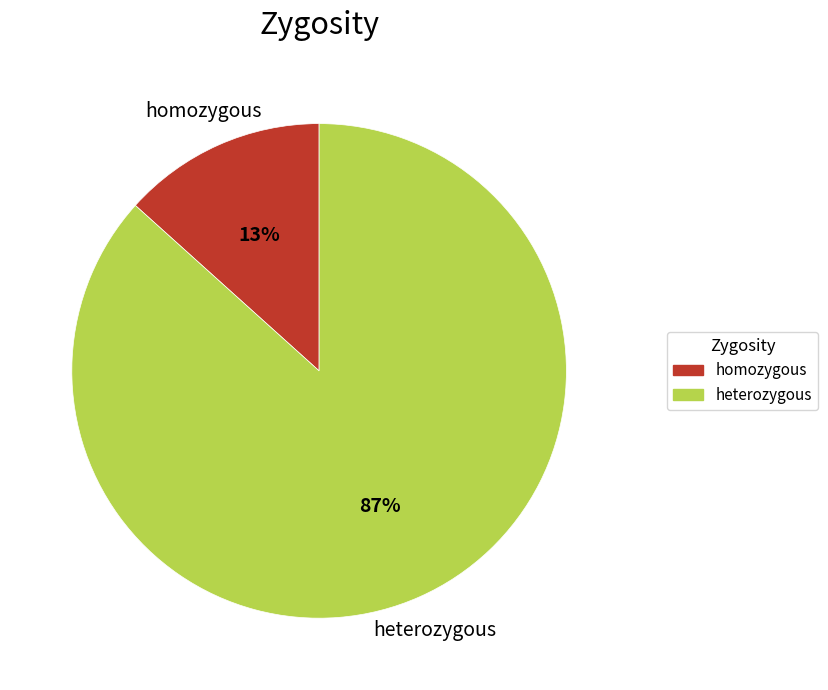

What is the smallest slice in the pie chart?

homozygous